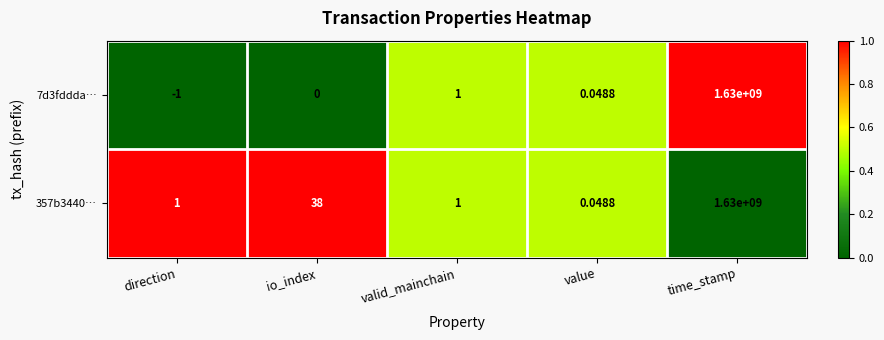

Between direction and value, which series saw the biggest shift?

7d3fddda…